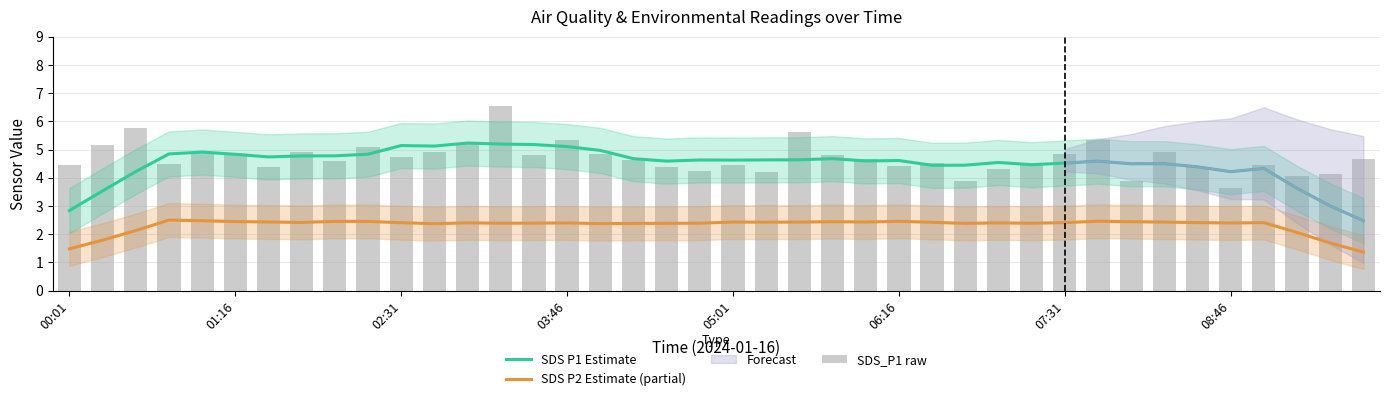

Reading left to right, what are all the values shown in this chart?

SDS P1 Estimate: 2.8	3.5	4.2	4.8	4.9	4.8	4.7	4.8	4.8	4.8	5.1	5.1	5.2	5.2	5.2	5.1	5.0	4.7	4.6	4.6	4.6	4.6	4.6	4.7	4.6	4.6	4.4	4.4	4.5	4.5	4.5	4.6	4.5	4.5	4.4	4.2	4.3	3.6	3.0	2.5
SDS P2 Estimate (partial): 1.5	1.8	2.1	2.5	2.5	2.4	2.4	2.4	2.5	2.5	2.4	2.4	2.4	2.4	2.4	2.4	2.4	2.4	2.4	2.4	2.4	2.4	2.4	2.4	2.4	2.5	2.4	2.4	2.4	2.4	2.4	2.5	2.4	2.4	2.4	2.4	2.4	2.1	1.7	1.4
SDS_P1 raw: 4.5	5.2	5.8	4.5	4.9	4.8	4.4	4.9	4.6	5.1	4.8	4.9	5.2	6.5	4.8	5.3	4.8	4.6	4.4	4.2	4.5	4.2	5.6	4.8	4.7	4.4	4.5	3.9	4.3	4.5	4.8	5.3	3.9	4.9	4.4	3.6	4.5	4.1	4.2	4.7